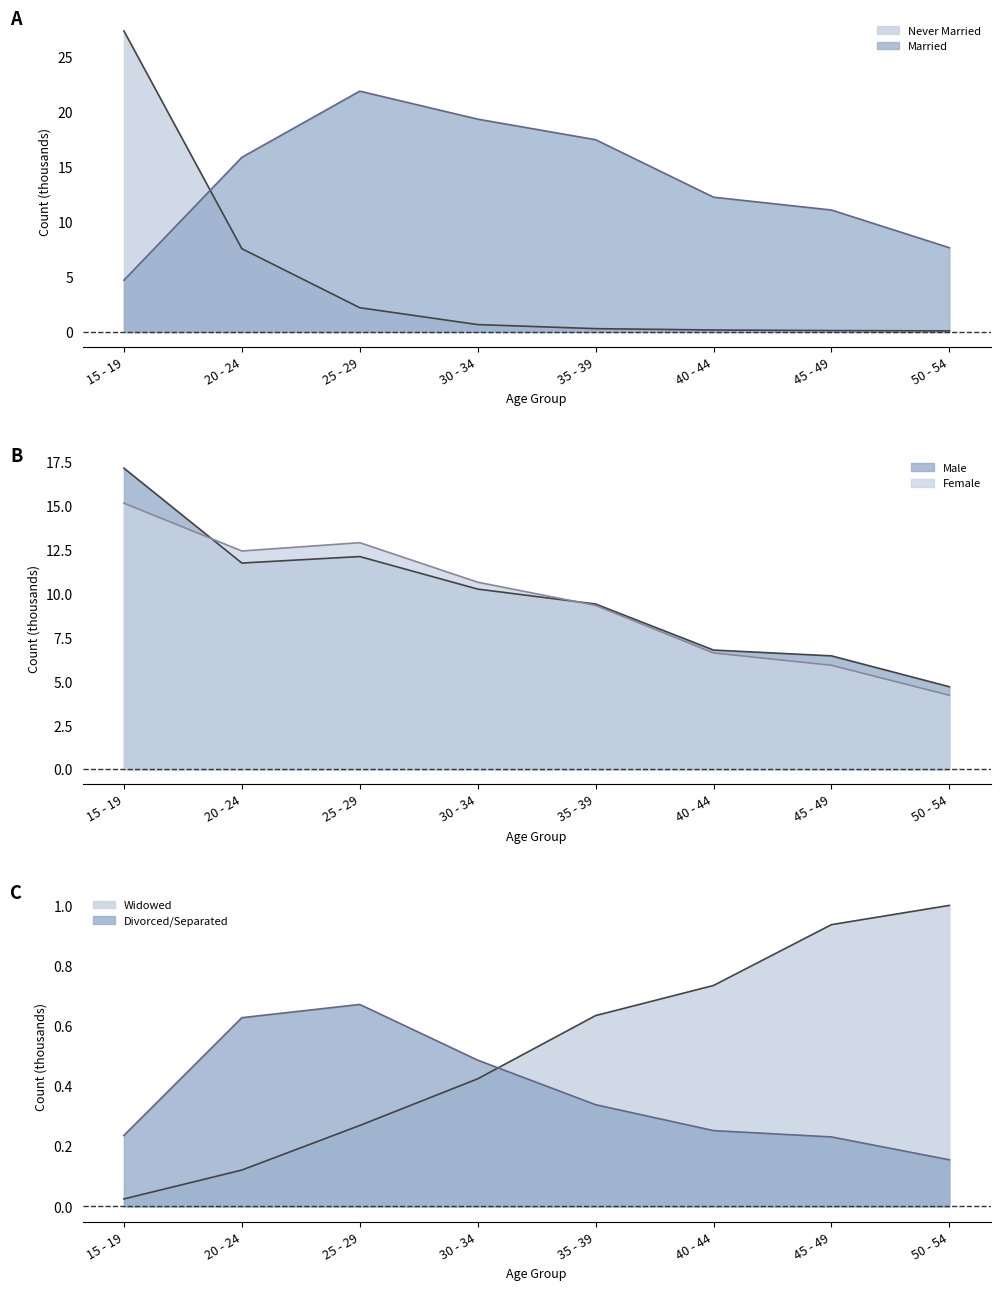

Reading right to left, list all the values displayed in this chart.

Married (Total): 7.7	11.1	12.2	17.5	19.3	21.9	15.9	4.7
Widowed (Total): 1.0	0.9	0.7	0.6	0.4	0.3	0.1	0.0
Never Married (Total): 0.1	0.1	0.2	0.3	0.7	2.2	7.6	27.3
Divorced/Sep (Total): 0.2	0.2	0.3	0.3	0.5	0.7	0.6	0.2
Male (Total): 4.7	6.5	6.8	9.4	10.3	12.1	11.7	17.2
Female (Total): 4.2	5.9	6.6	9.3	10.7	12.9	12.4	15.2